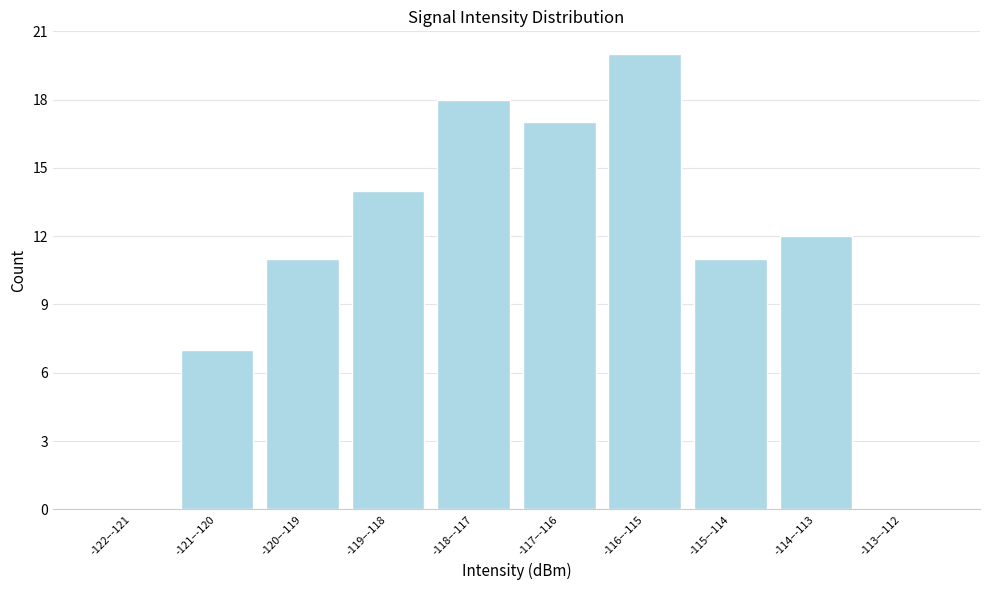

Reading left to right, list all the values displayed in this chart.

-122–-121=0	-121–-120=7	-120–-119=11	-119–-118=14	-118–-117=18	-117–-116=17	-116–-115=20	-115–-114=11	-114–-113=12	-113–-112=0